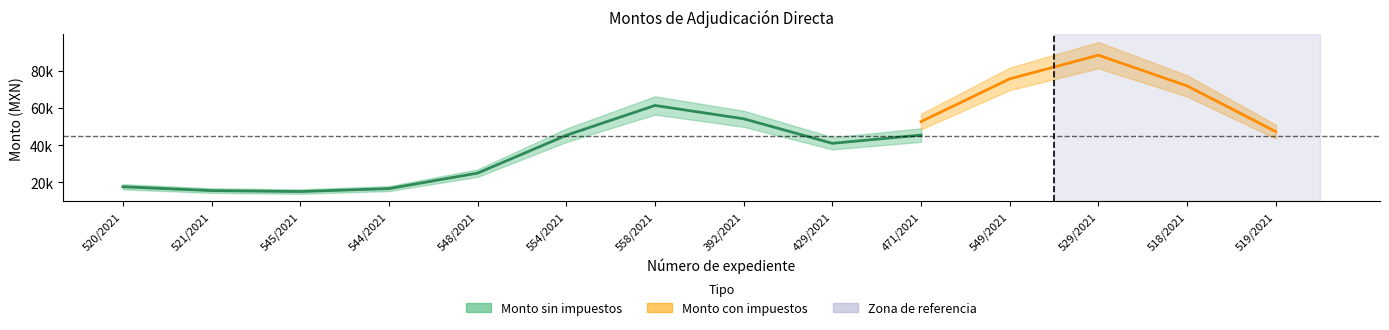

Rank the series by their maximum value, from highest to lowest.

Monto con impuestos, Monto sin impuestos